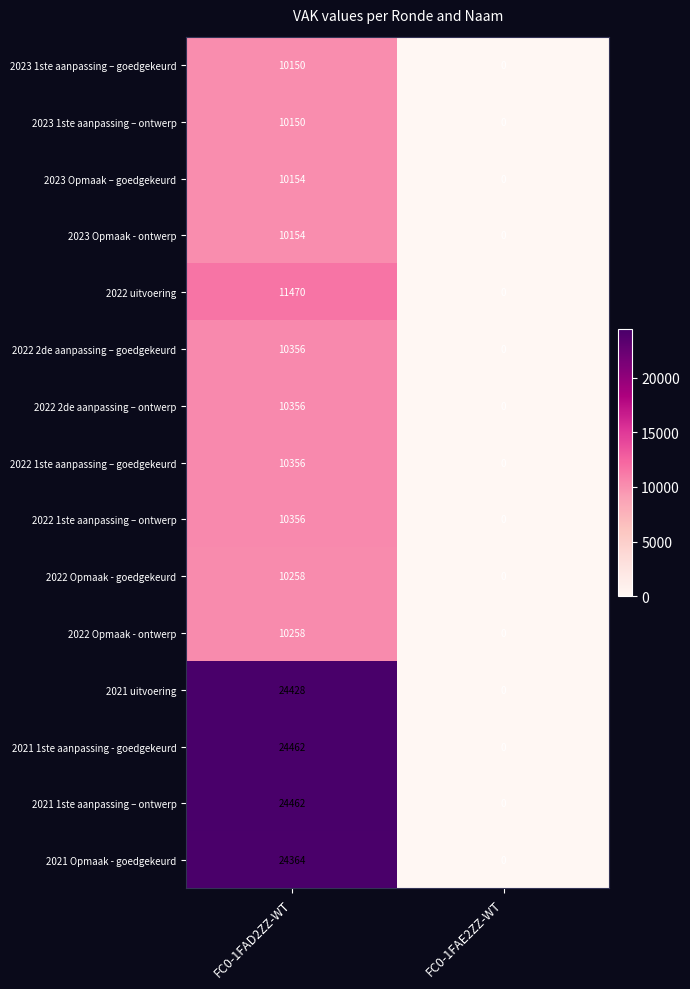

What is the average value of the 2022 uitvoering series?

5735